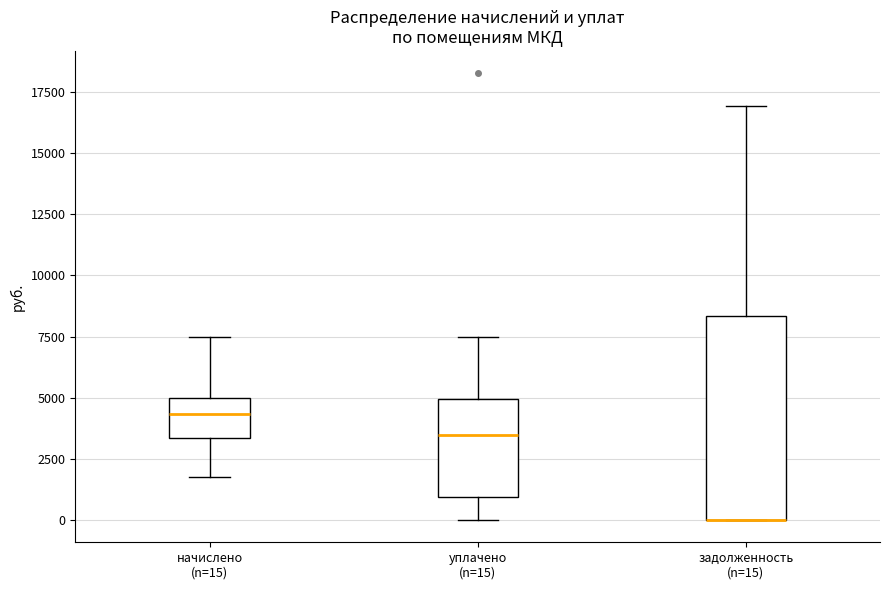

Where does the upper whisker of the box for задолженность (n=15) end on the y-axis? The values are not printed on the chart, so give them approximately, as read against the axis.

17000